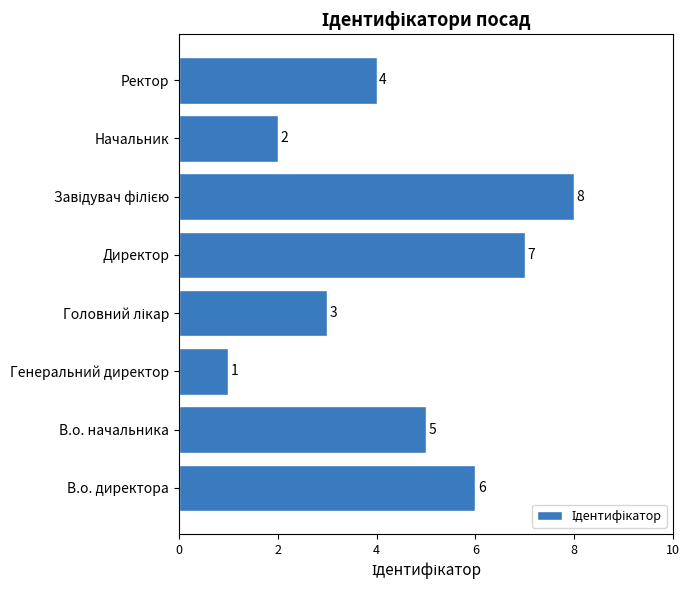

What is the maximum value shown in the chart?

8